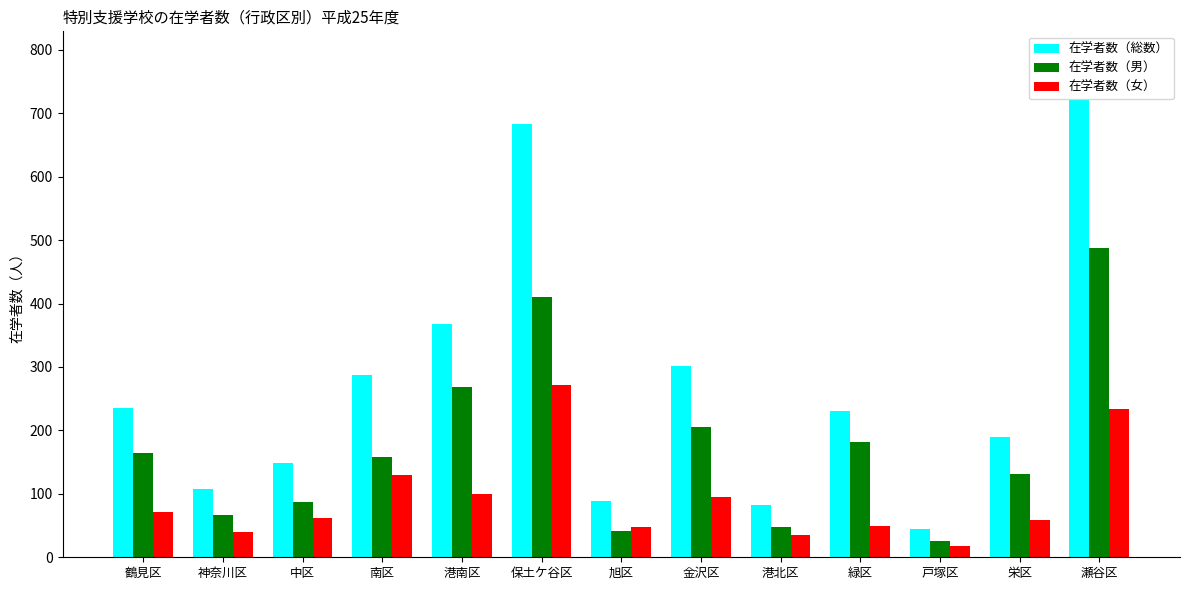

Between 保土ケ谷区 and 瀬谷区, which series saw the biggest shift?

在学者数（男）